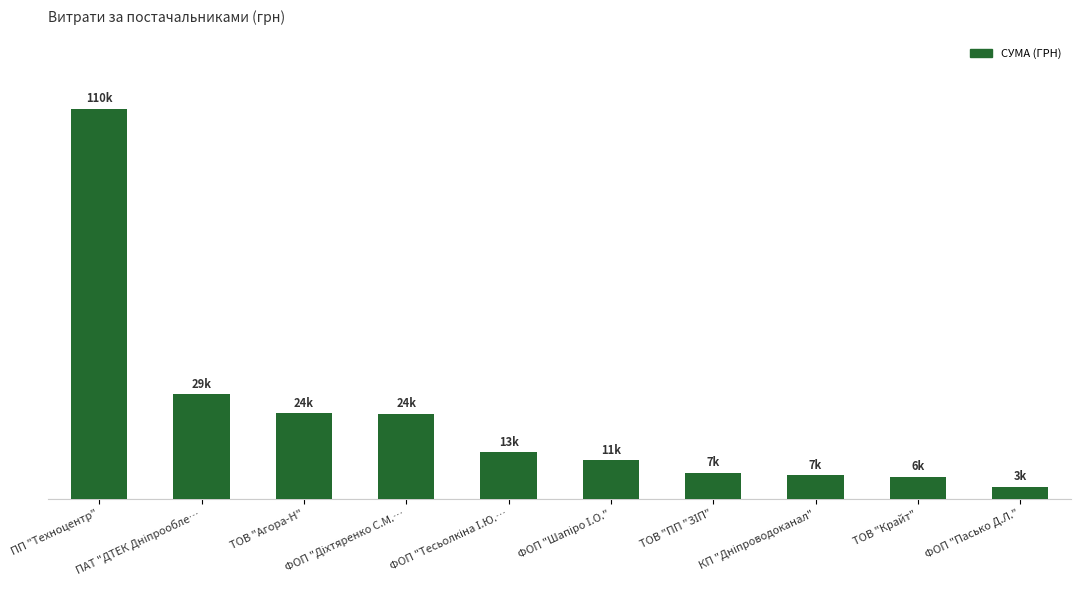

The value at ТОВ "ПП "ЗІП" is 10637.7. True or false?

False